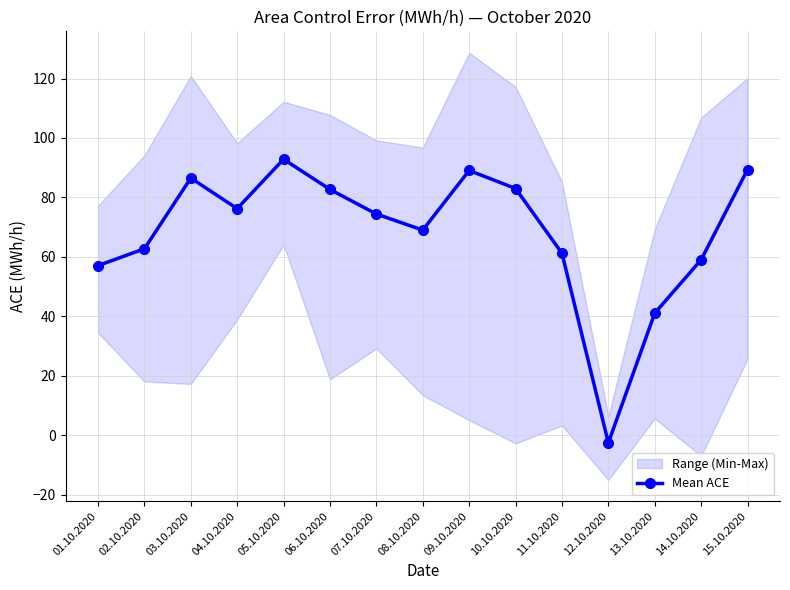

Which has a higher value, 08.10.2020 or 14.10.2020?

08.10.2020